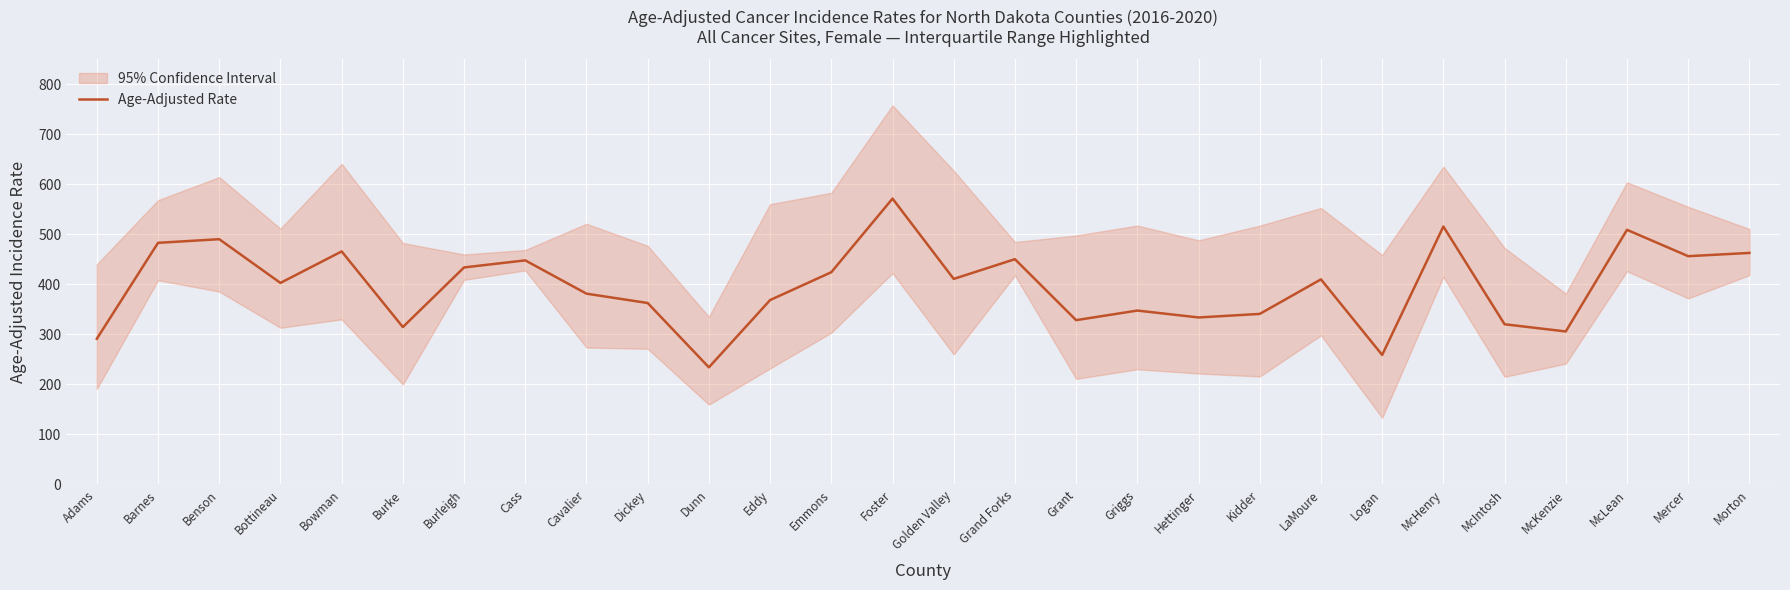

Which category has the highest value across all series?

Foster